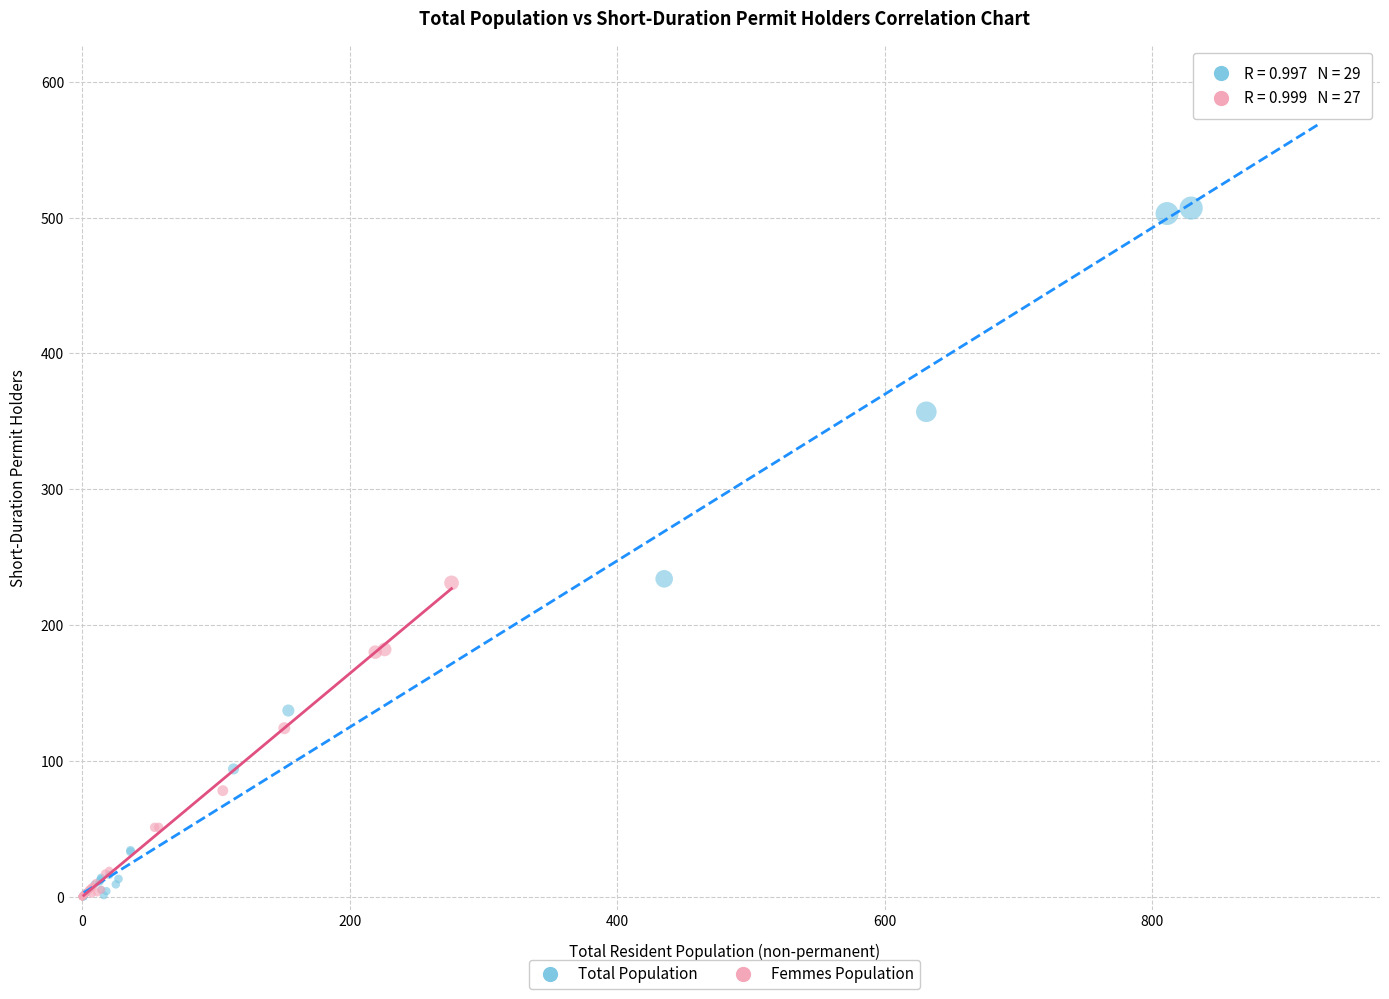

Which series has the widest spread of Y values?

Total Population